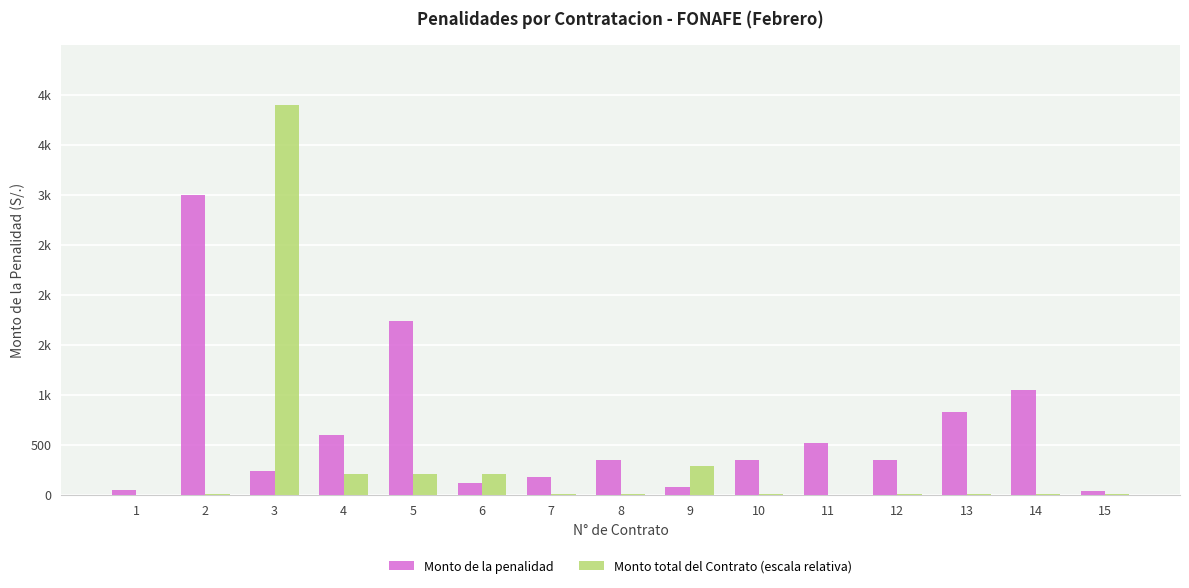

Are the bars horizontal?

No